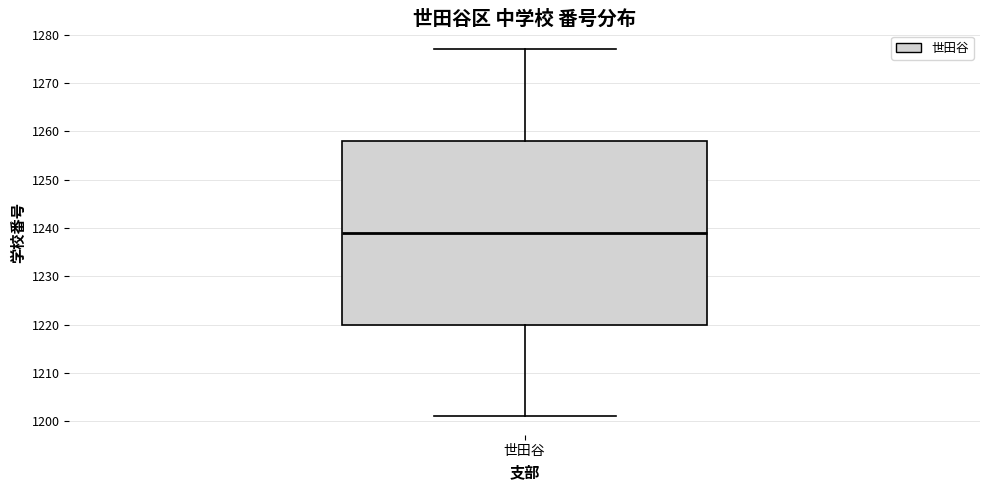

Read this box plot against the y-axis: the position of the median line, the range covered by the box, and the ends of both whiskers. The values are not printed on the chart, so give them approximately, as read against the axis.

median 1239, box 1220 to 1258, whiskers 1201 to 1277